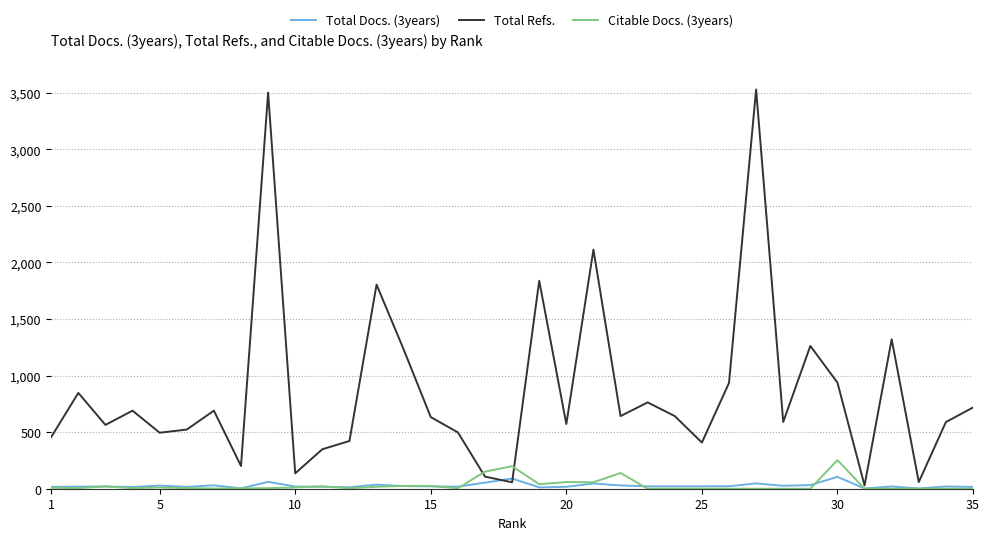

Does the chart have visible grid lines?

Yes